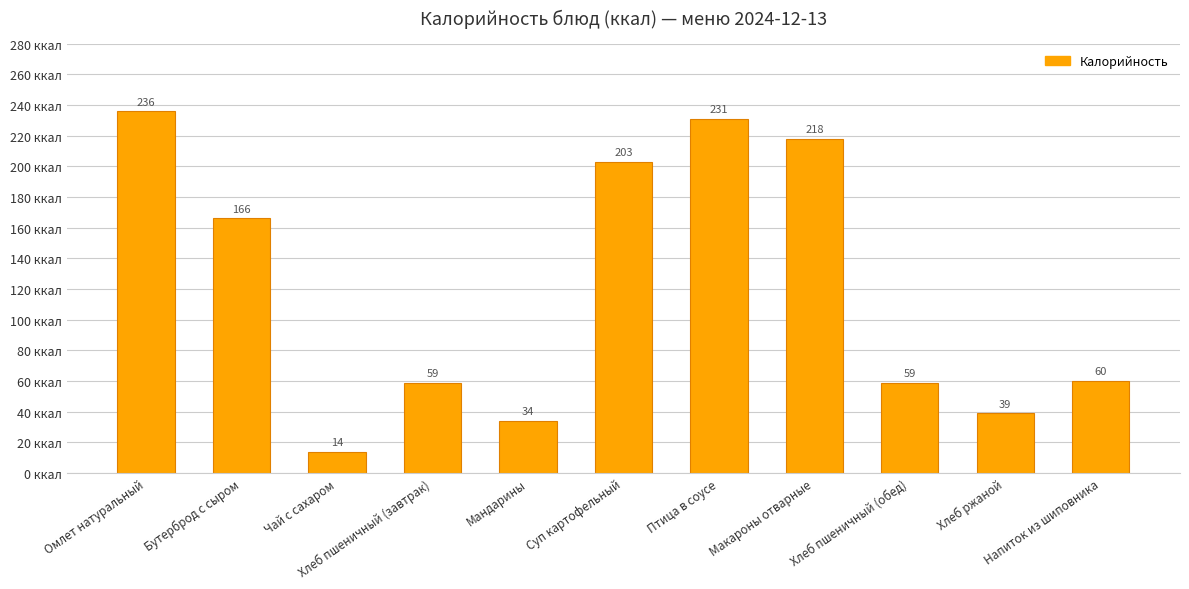

How many values are below 60?

5